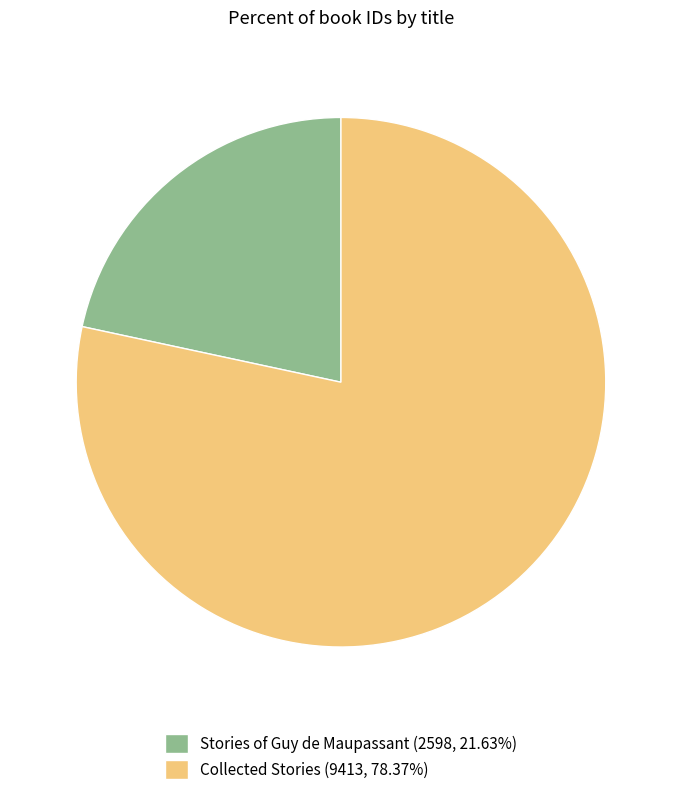

Count the number of slices in the pie.

2